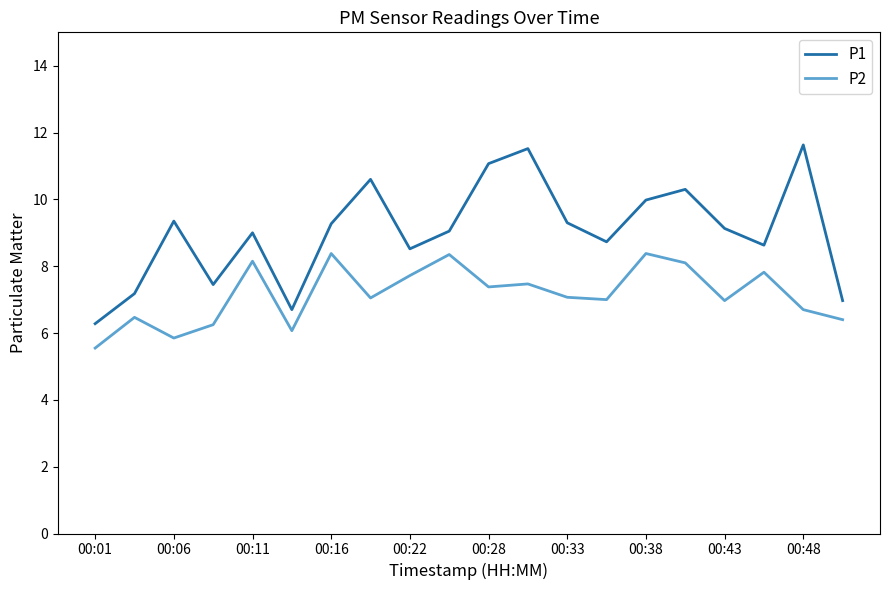

Which series has the largest total across all categories?

P1